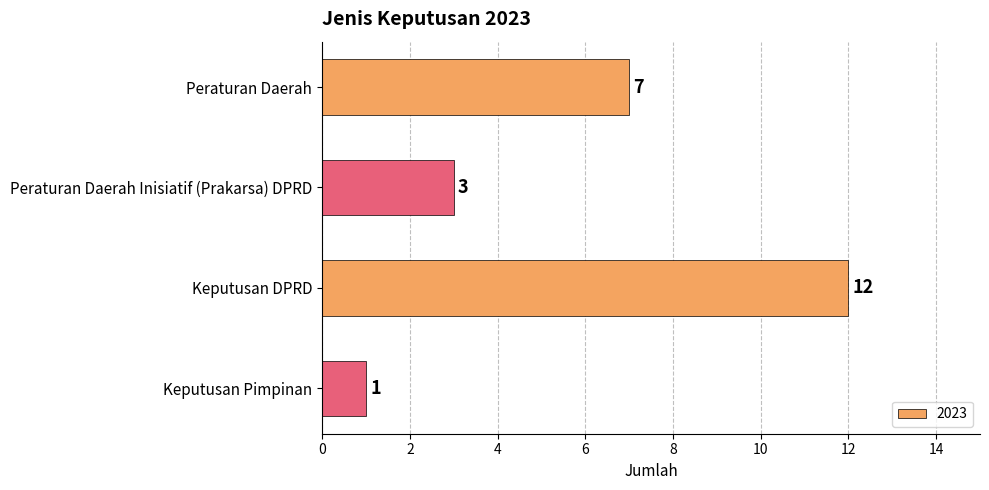

Is it true that the value at Peraturan Daerah is 11?

False